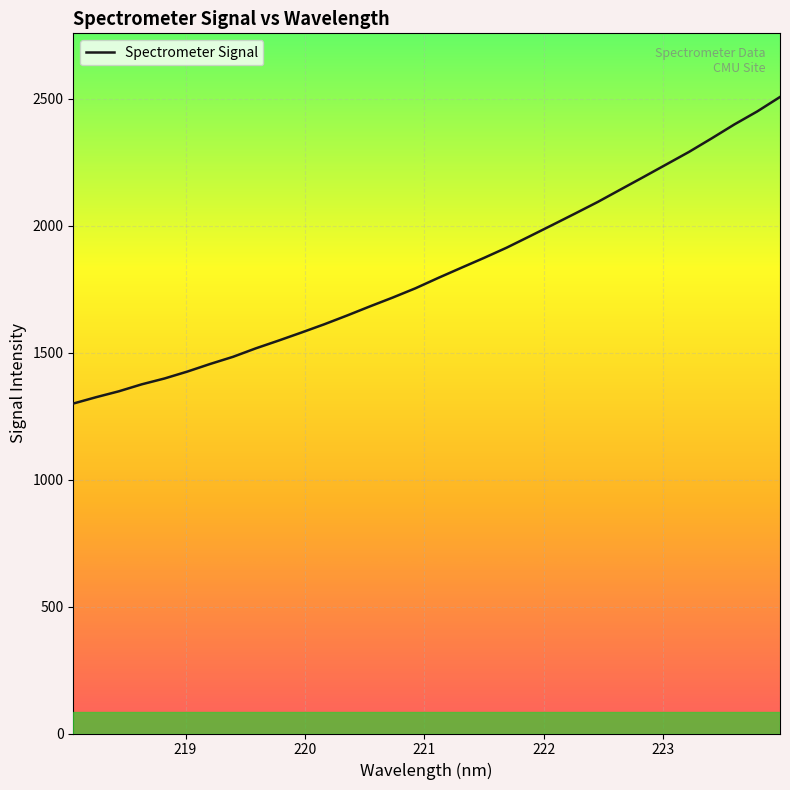

What is the smallest value displayed?

1299.1